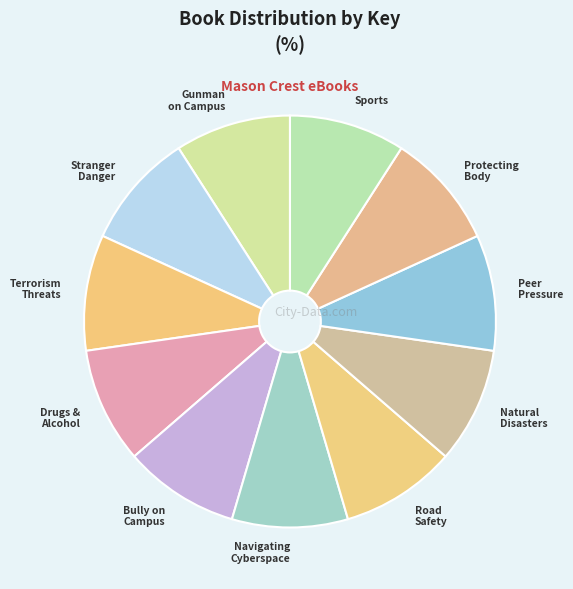

How many segments does this pie chart have?

11